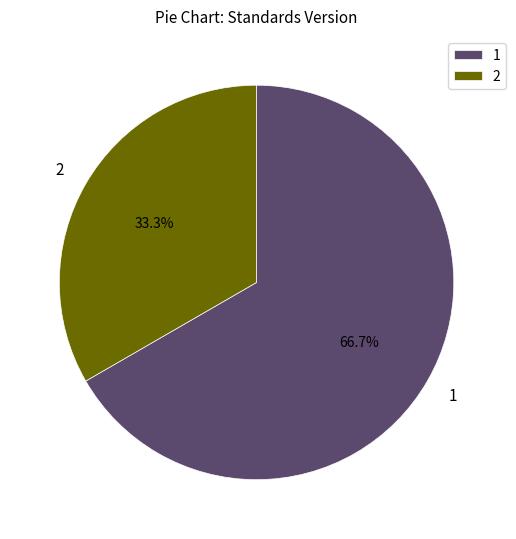

Does any single category account for the majority?

Yes